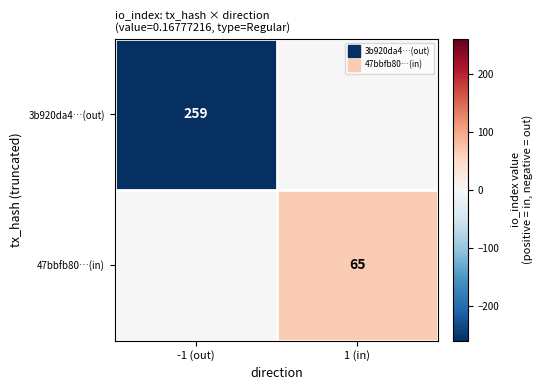

How many positive values does the 47bbfb80…(in) series have?

1